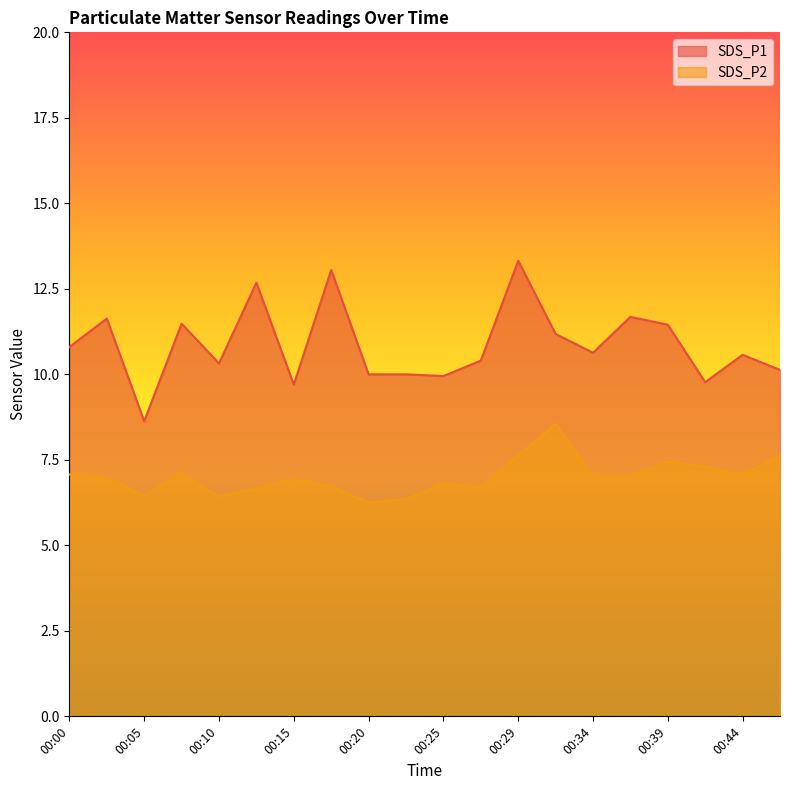

The value of SDS_P1 at 00:07 is 11.5. True or false?

True